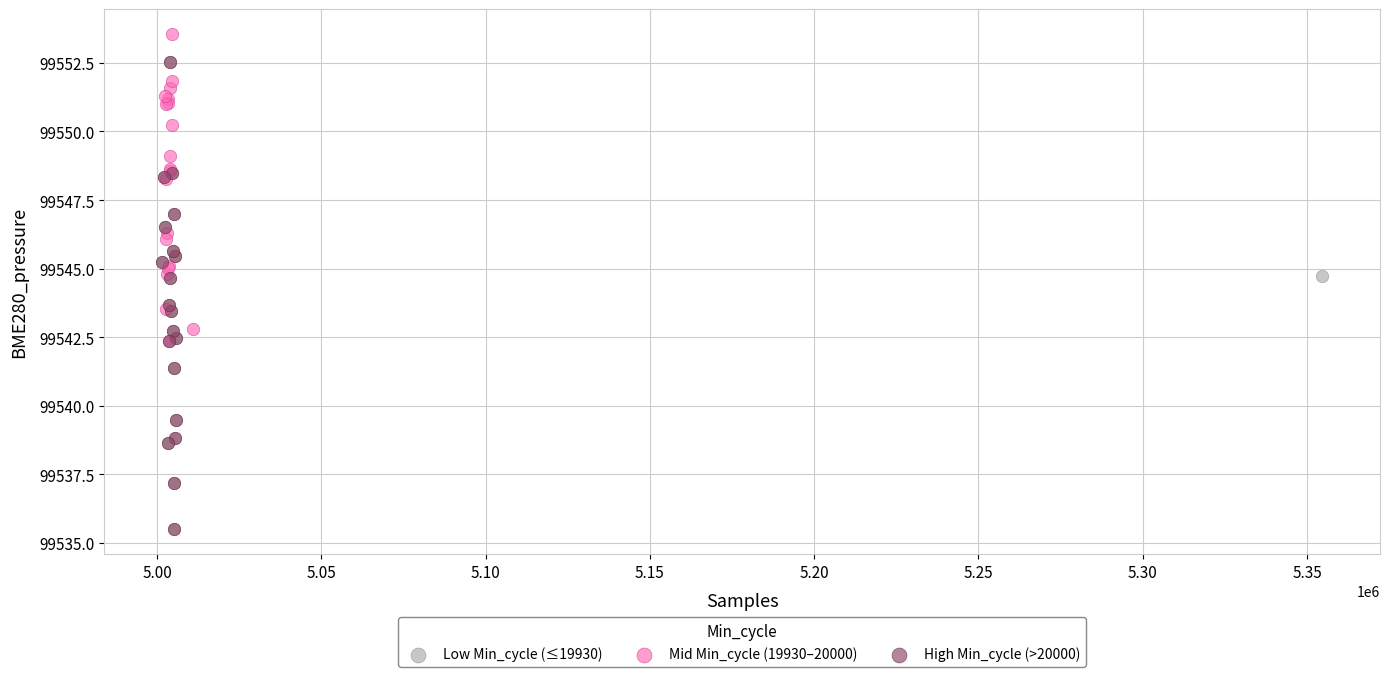

Which series reaches the maximum Y coordinate?

Mid Min_cycle (19930–20000)